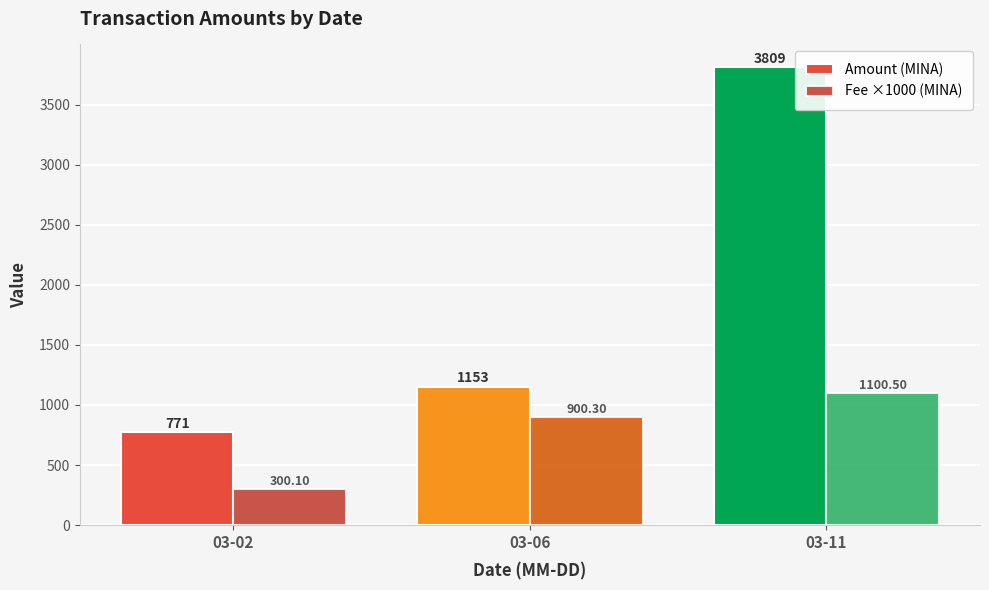

At which label does Amount (MINA) first exceed 1153?

03-06